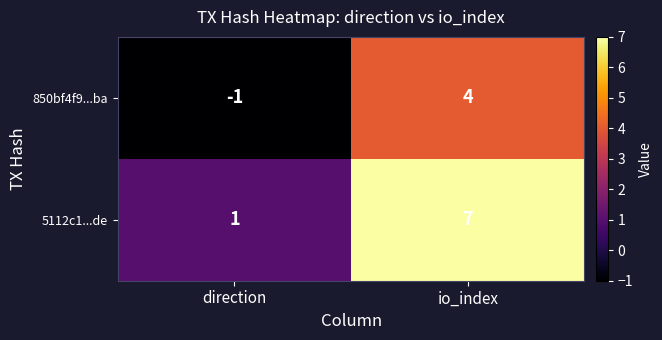

Reading right to left, what are all the values shown in this chart?

850bf4f9...ba: 4	-1
5112c1...de: 7	1